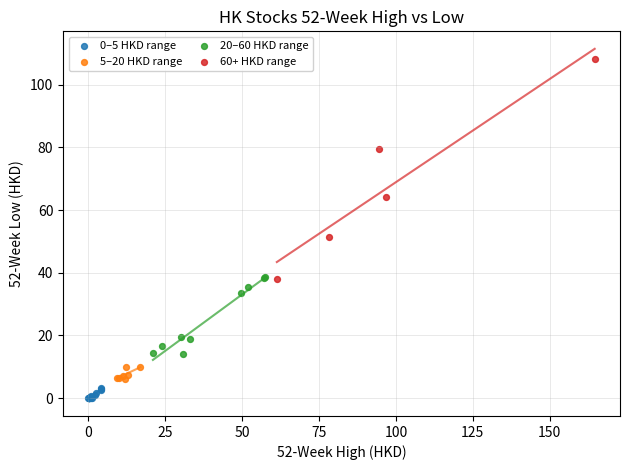

Which series contains the highest Y value?

60+ HKD range